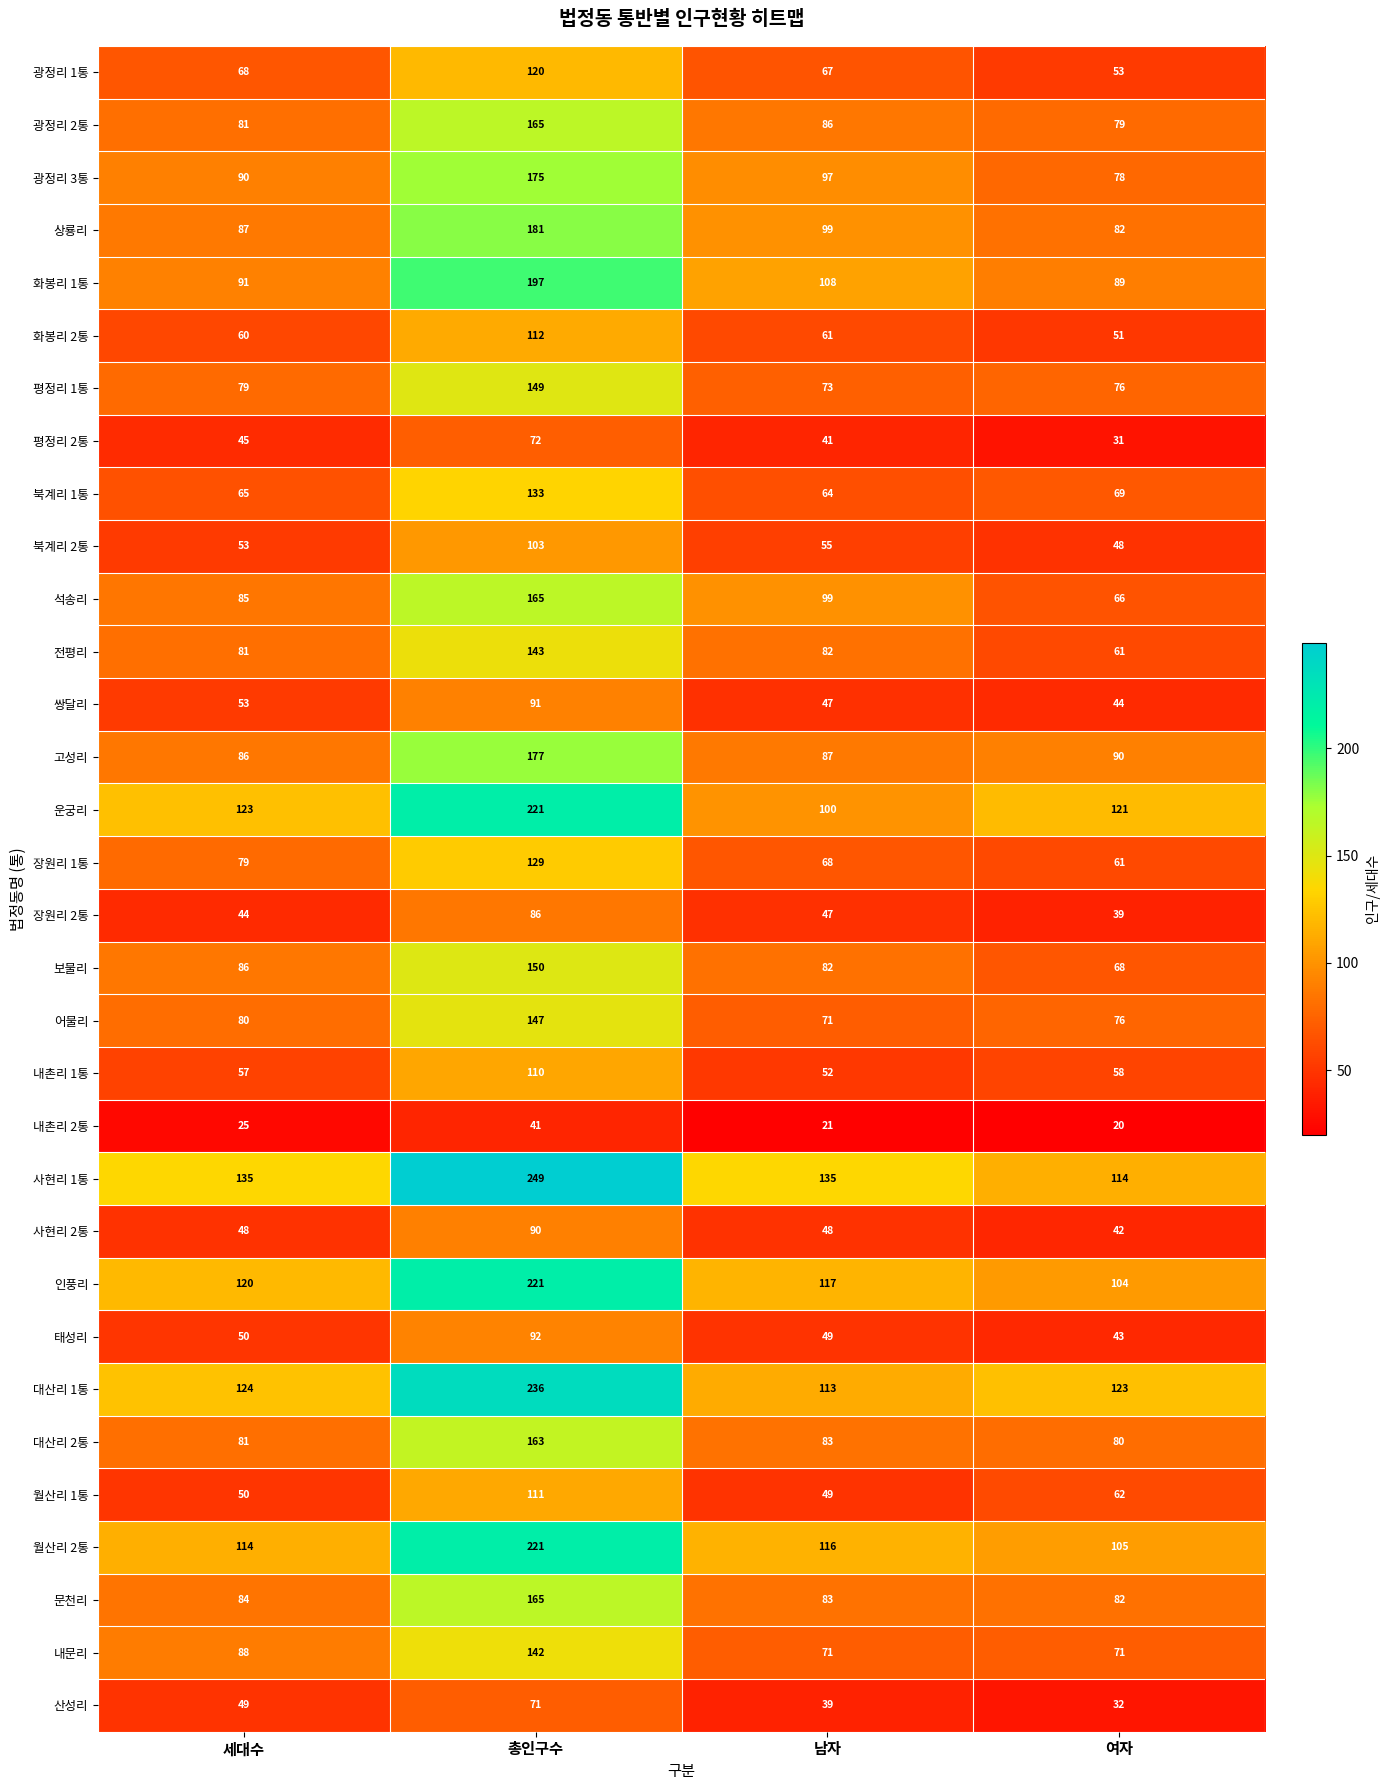

At how many categories does at least one series exceed 149?

1